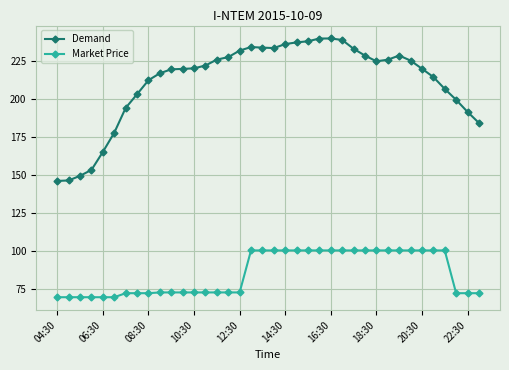

What is the greatest value displayed?

239.9